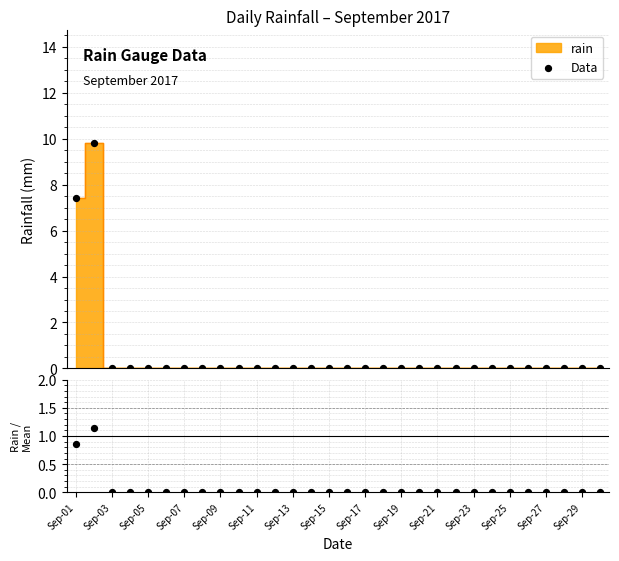

Which series reaches the minimum Y coordinate?

Data